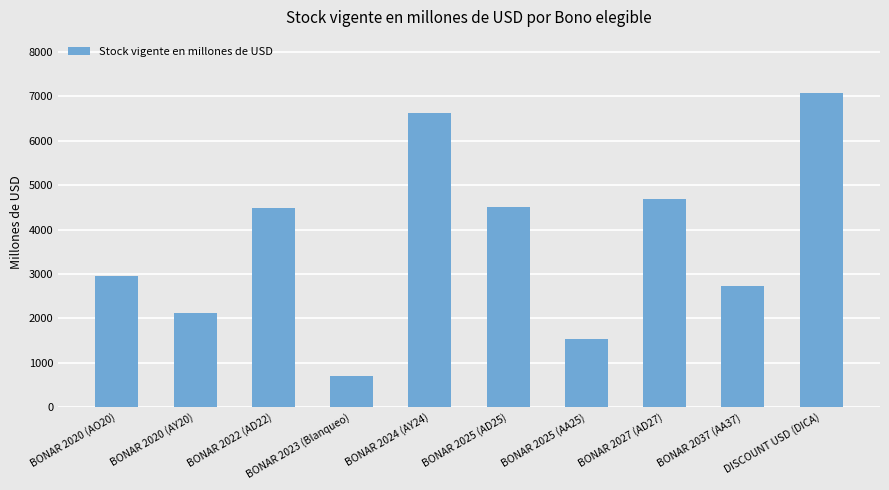

Which label corresponds to the largest value in the chart?

DISCOUNT USD (DICA)